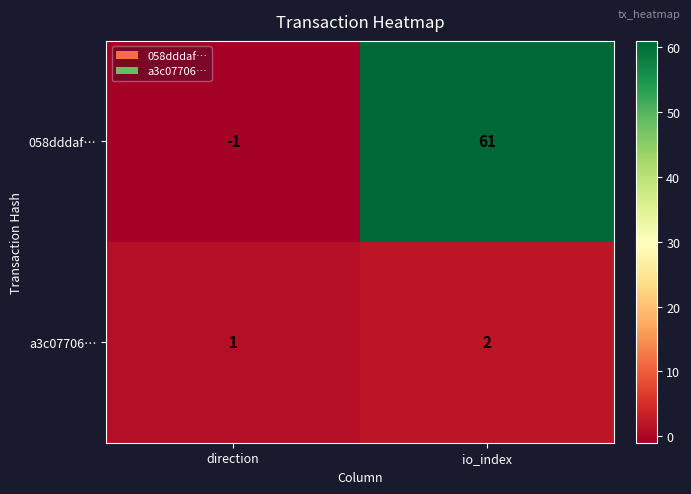

Rank the series by their maximum value, from highest to lowest.

058dddaf…, a3c07706…